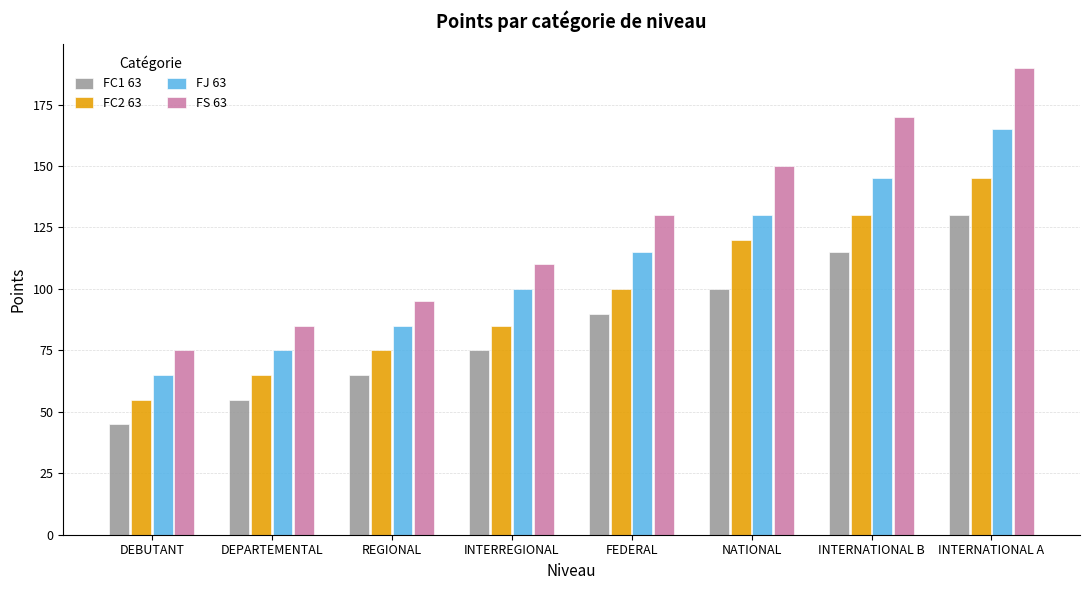

Are the bars horizontal?

No